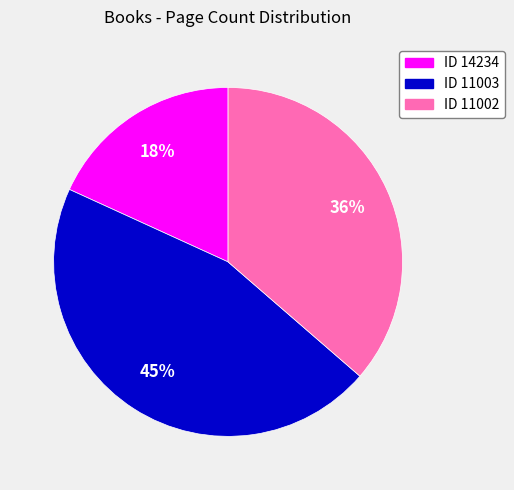

To the nearest percent, what is the average slice percentage?

33%